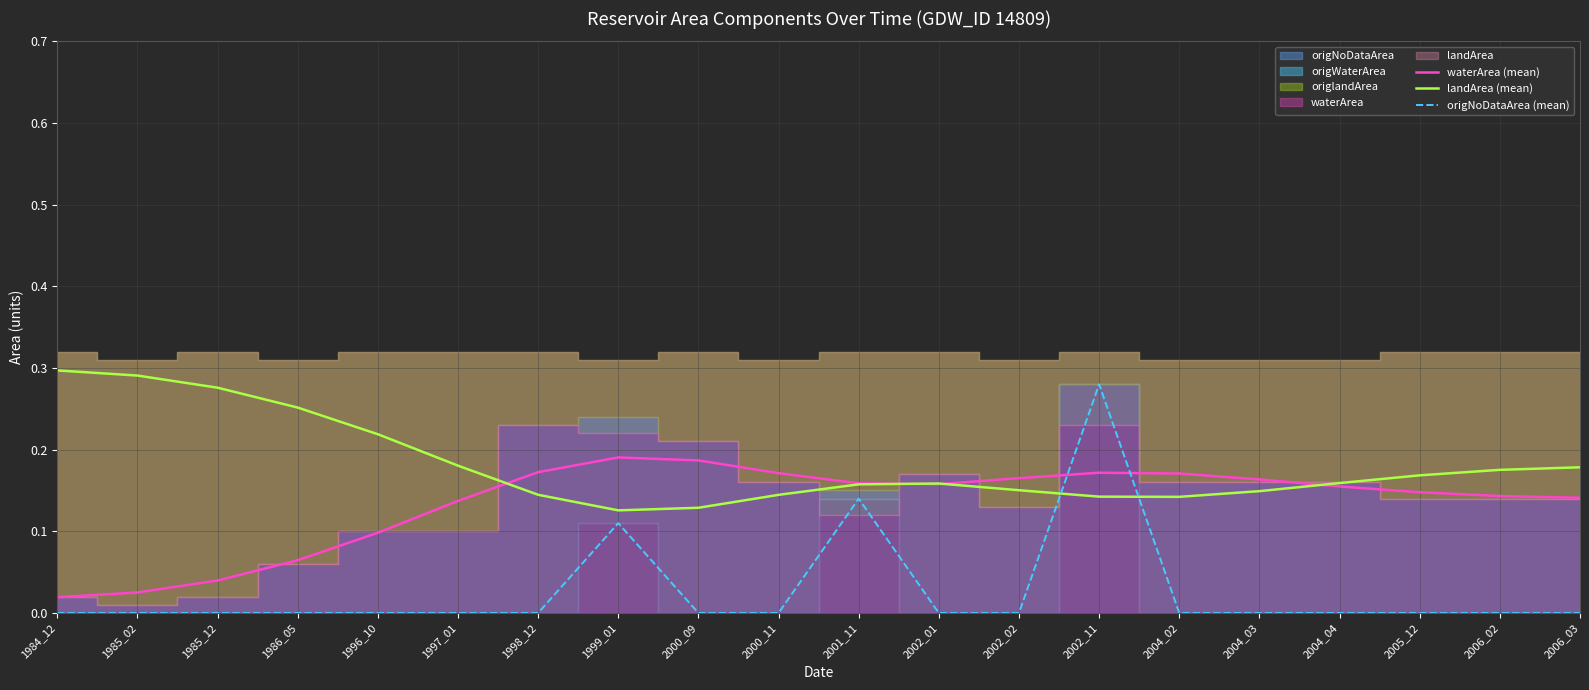

In waterArea (mean), how many points are lower than both neighbors (excluding endpoints)?

1